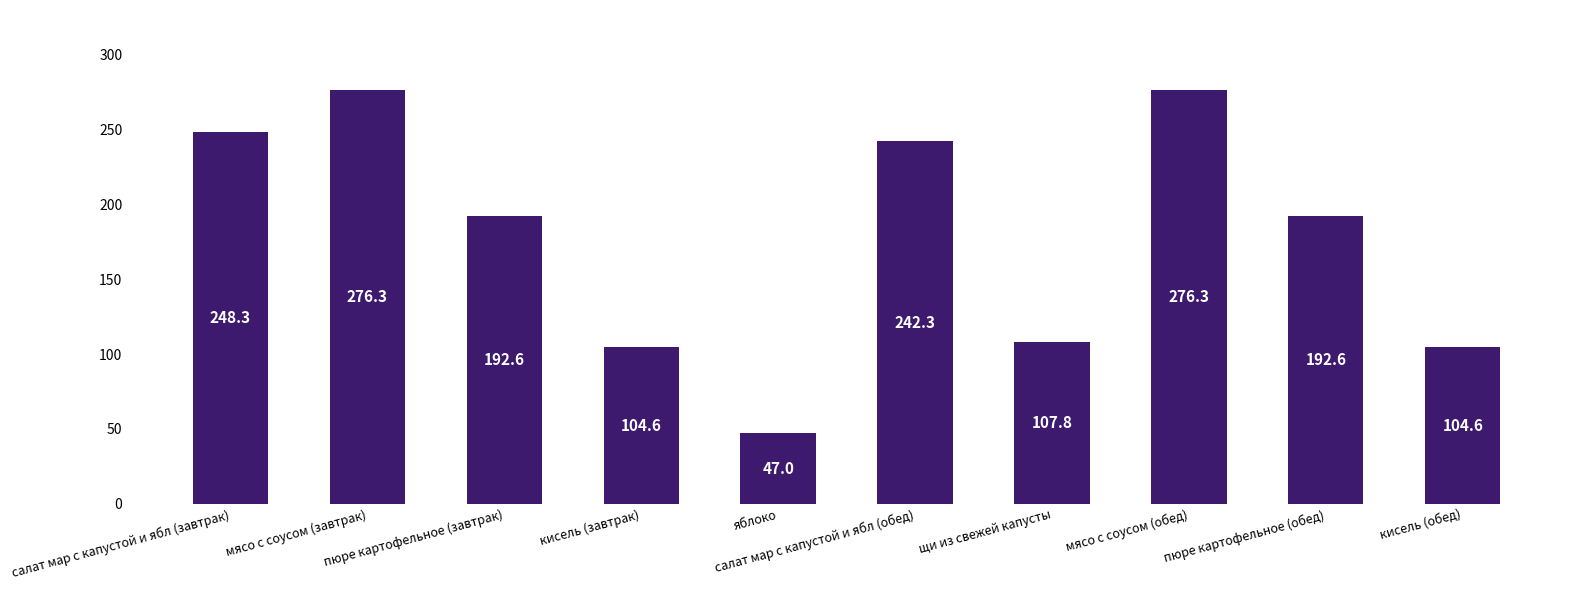

Which has a higher value, мясо с соусом (завтрак) or пюре картофельное (завтрак)?

мясо с соусом (завтрак)